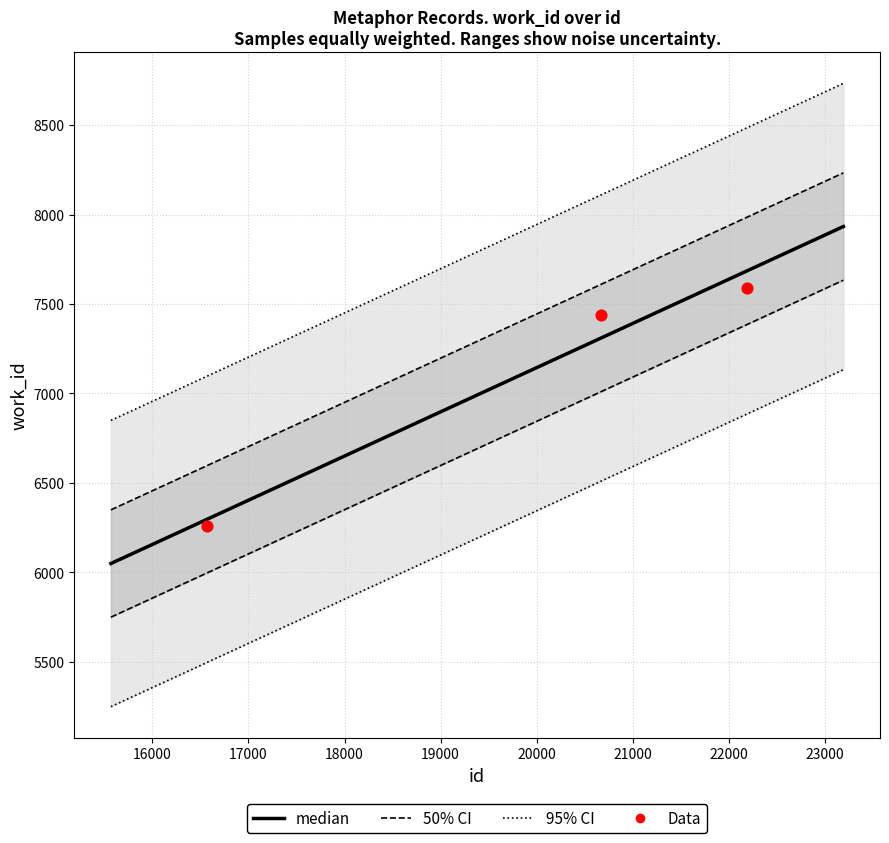

What is the change in value from 16568 to 20665?

+1178